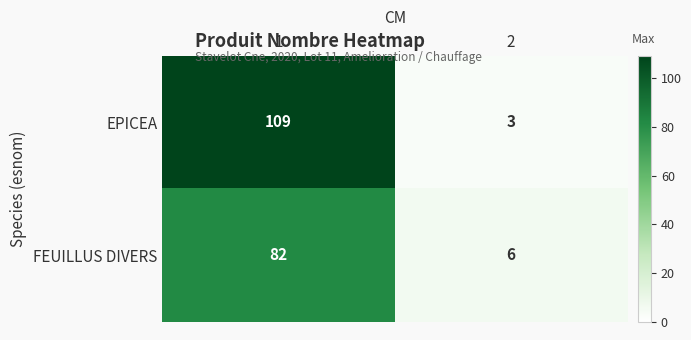

Reading left to right, extract all data points from this chart.

EPICEA: 1=109	2=3
FEUILLUS DIVERS: 1=82	2=6